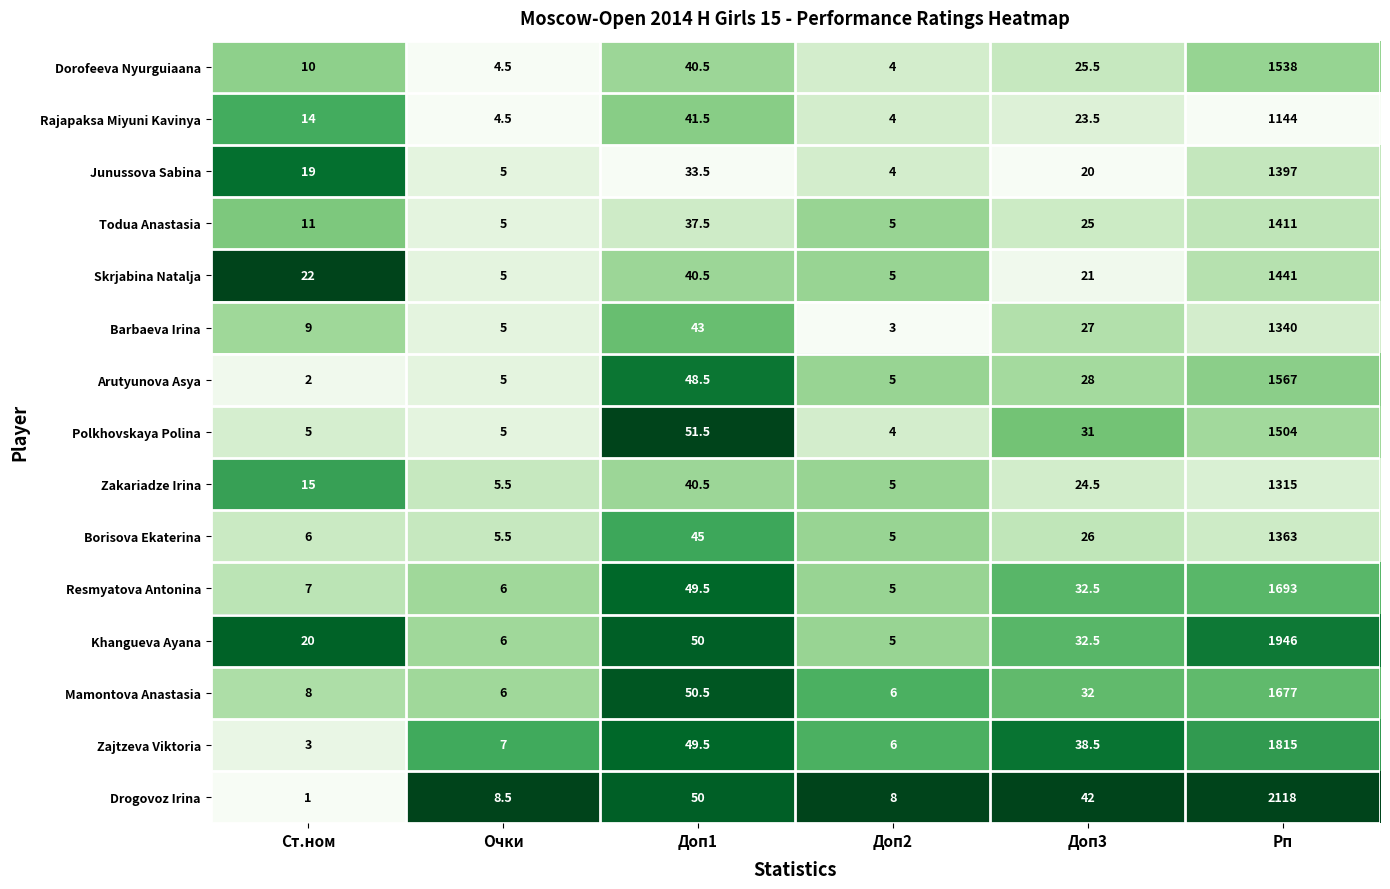

Is the value of Borisova Ekaterina at Очки greater than the value of Todua Anastasia at Очки?

Yes